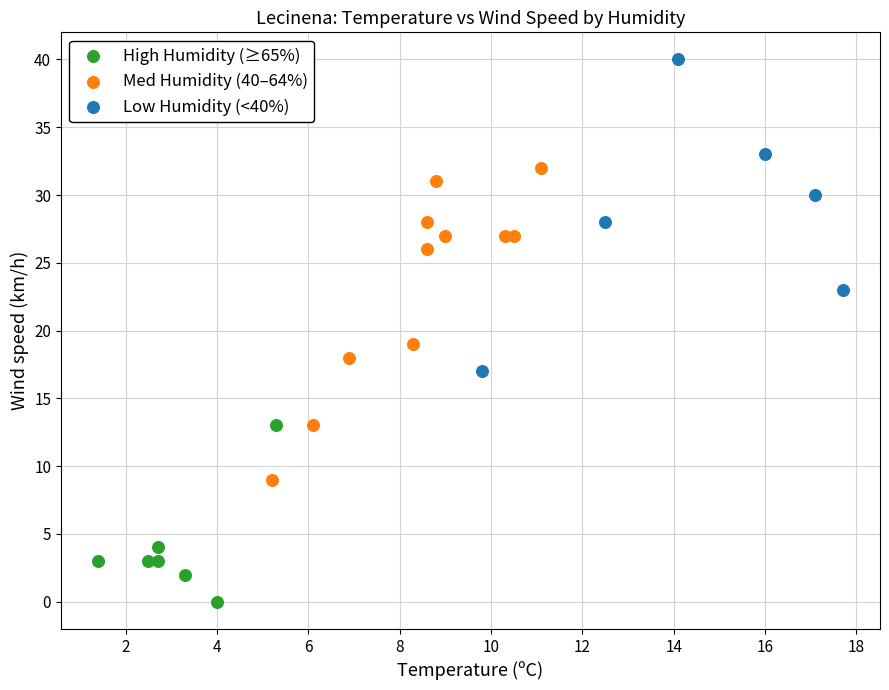

Which series contains the highest Y value?

Low Humidity (<40%)